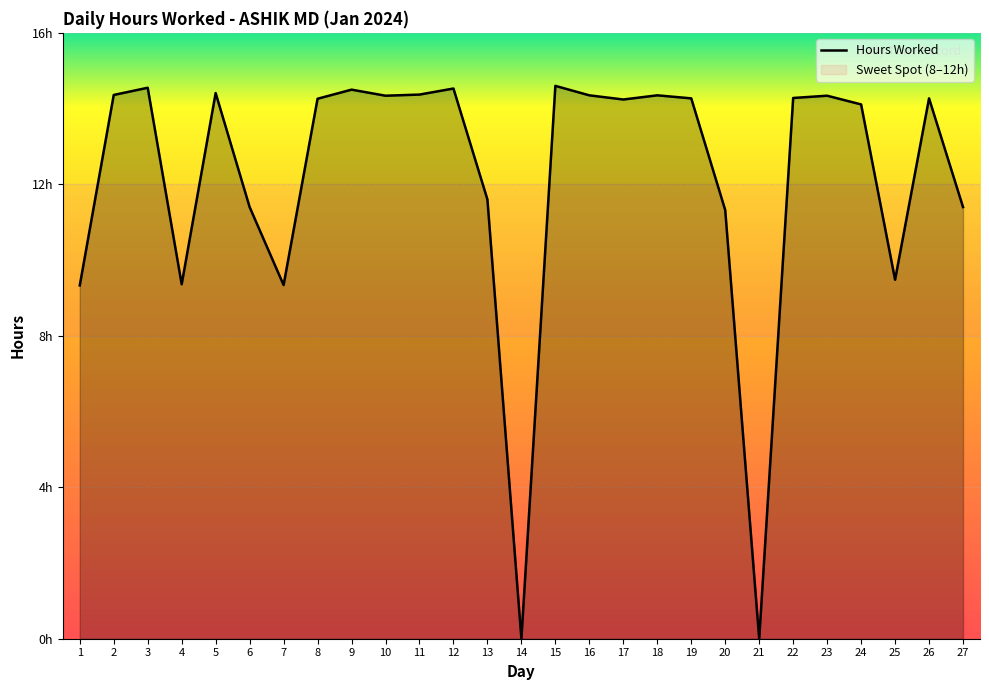

Does the chart have visible grid lines?

Yes